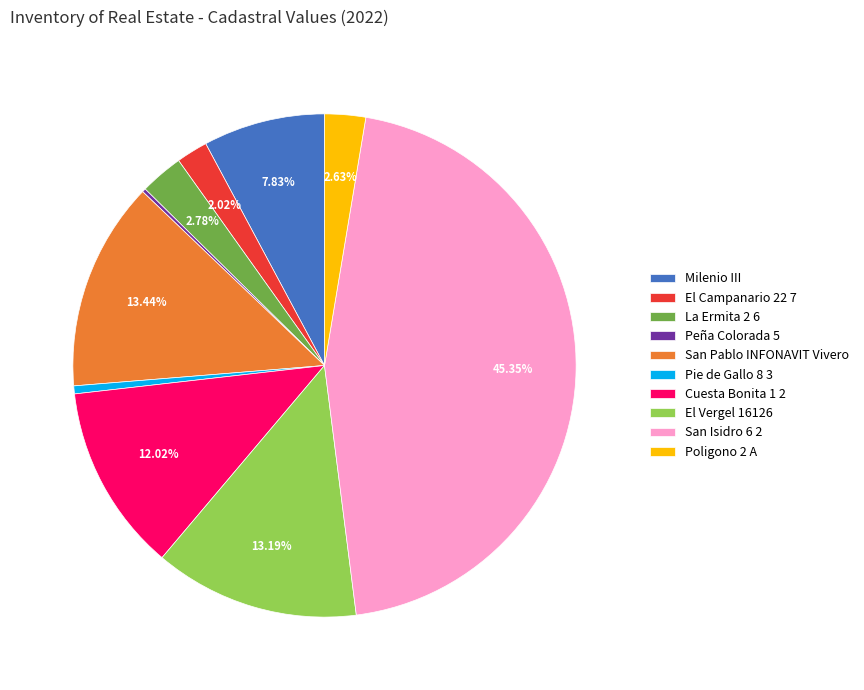

To the nearest percent, what is the average slice percentage?

10%